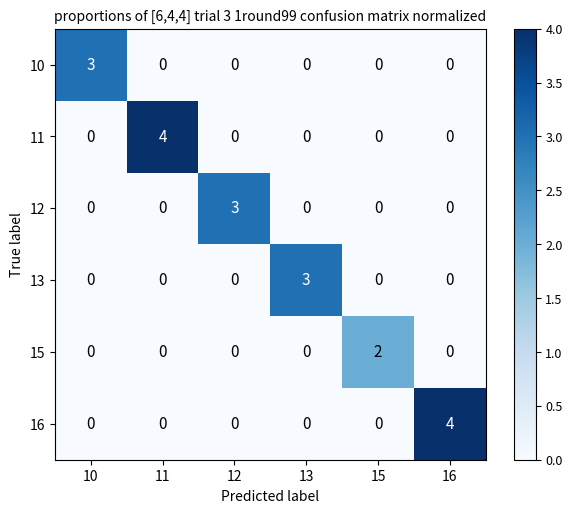

At which label does 12 reach its peak?

12